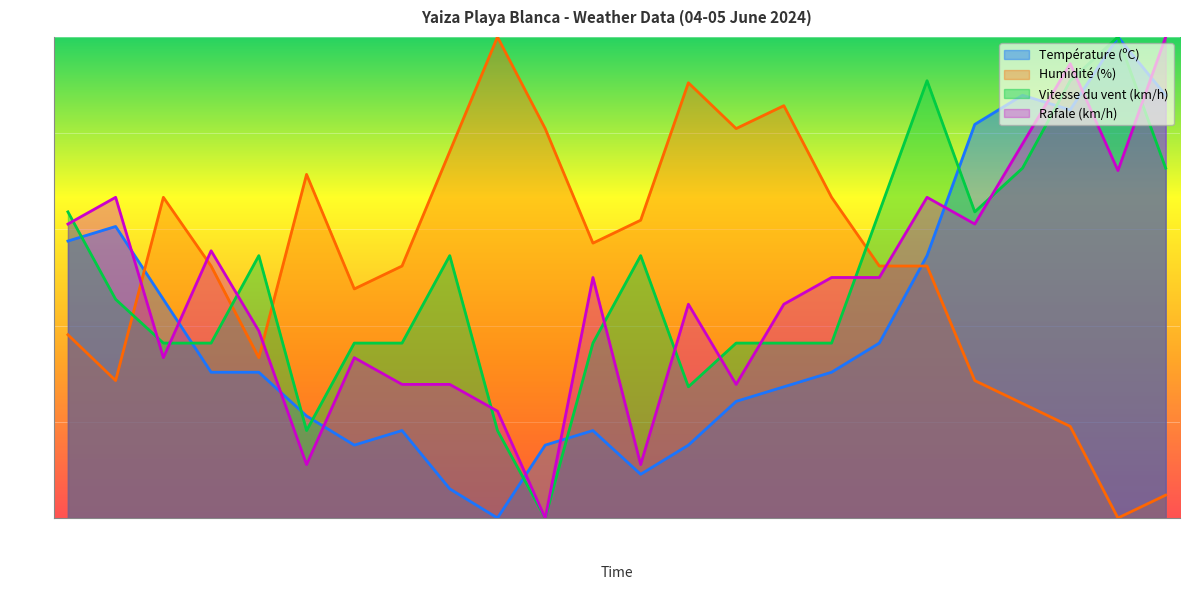

Where is Température (ºC) nearest to the value 50?

11:00